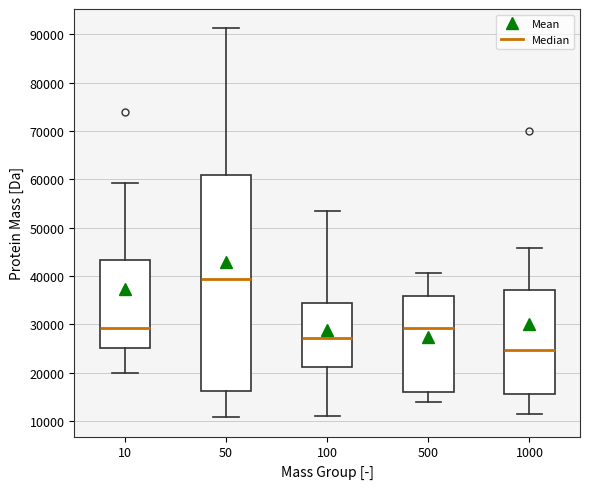

Which box's median line is the lowest?

1000